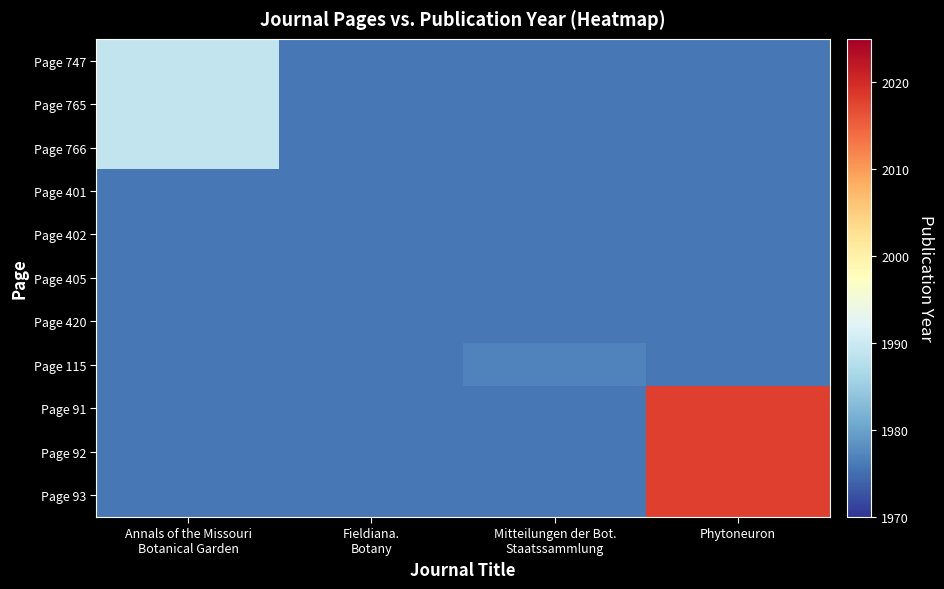

How many distinct data groups are displayed?

11